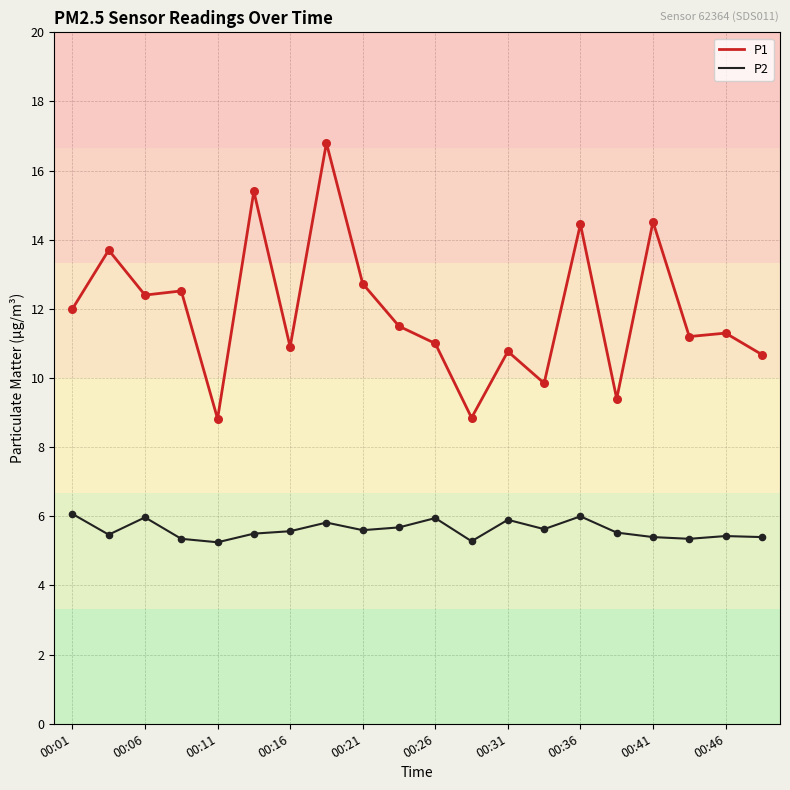

Which series has the largest total across all categories?

P1